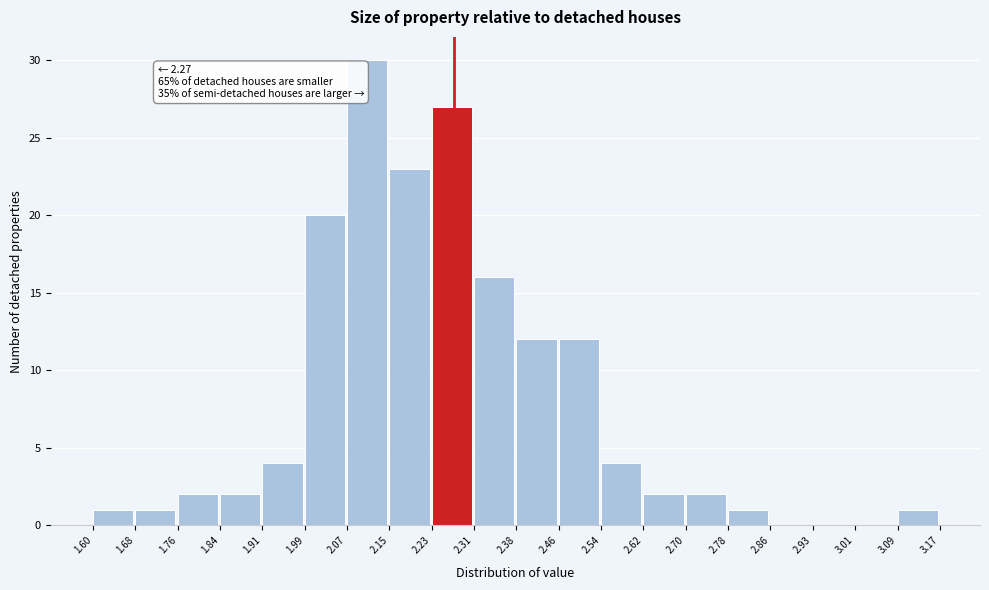

Which range on the x-axis has the tallest bar?

2.07 to 2.15